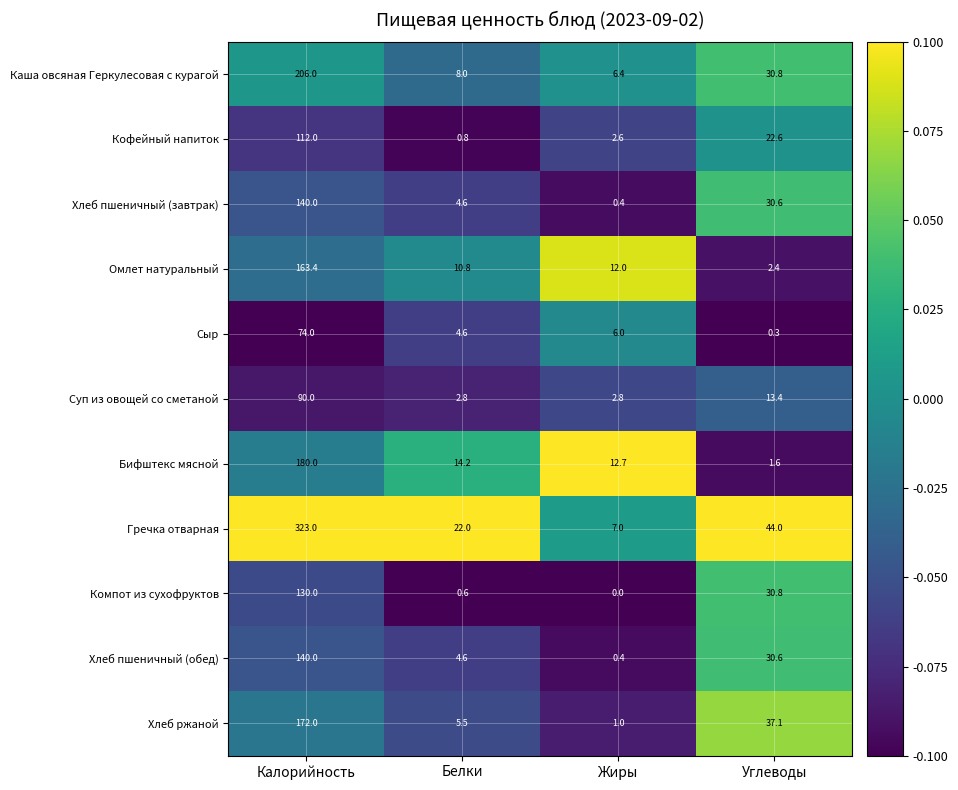

Which series changed the most between Калорийность and Углеводы?

Гречка отварная